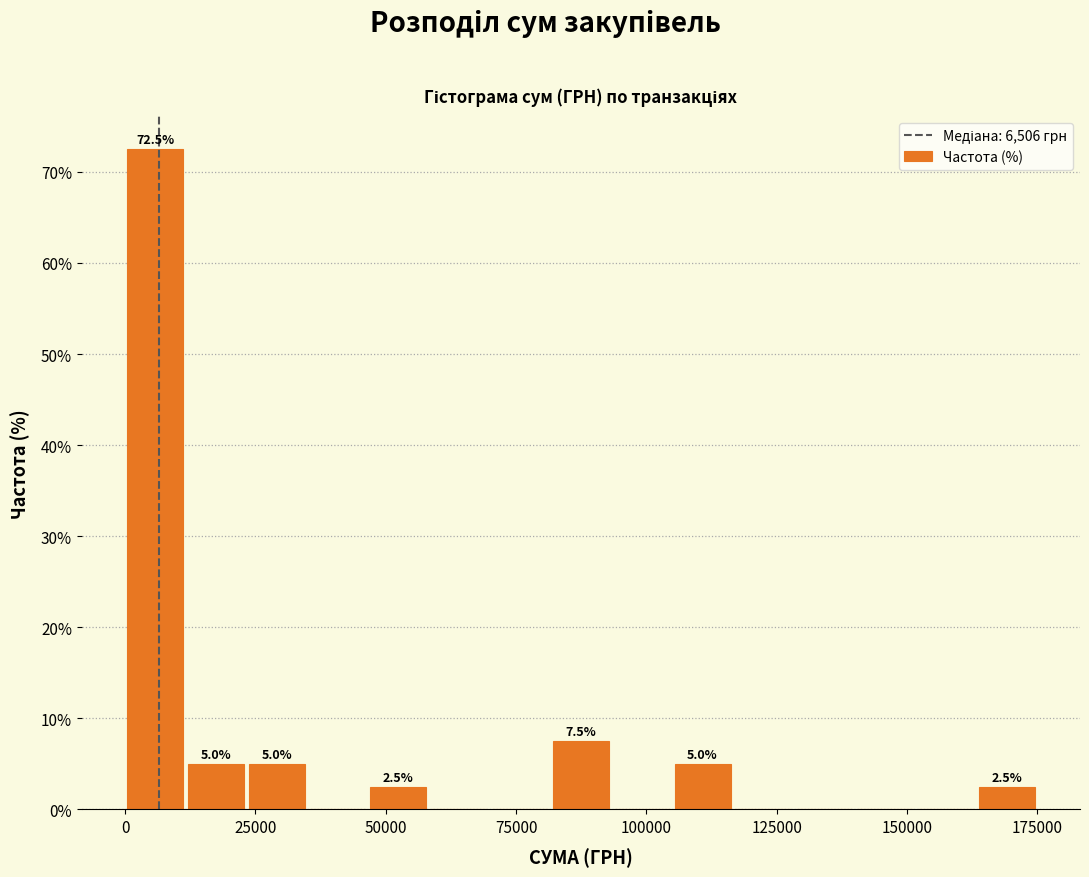

Read against the x-axis, roughly where is the centre of the tallest bar?

5000